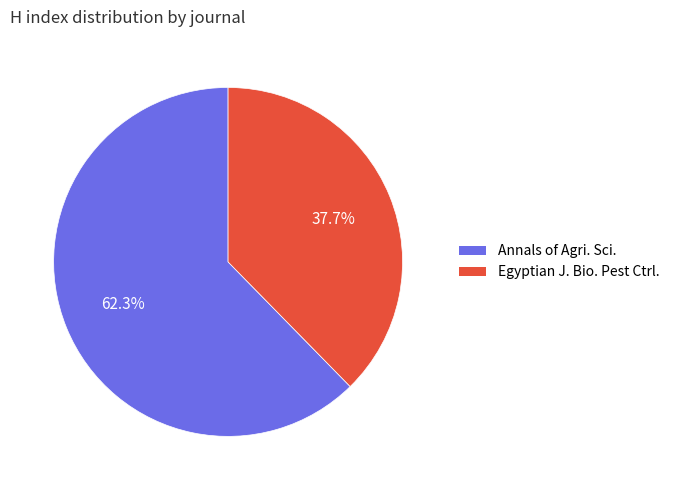

To the nearest percent, what is the average slice percentage?

50%